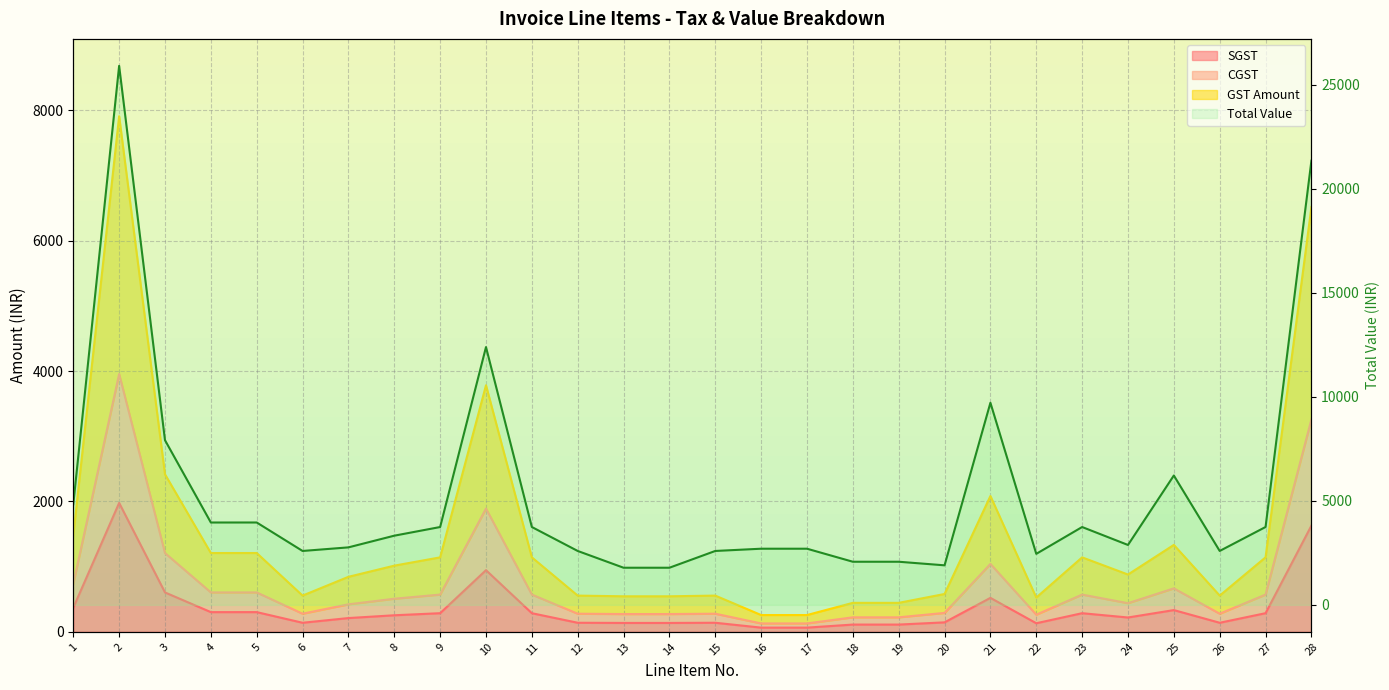

Reading right to left, what are all the values shown in this chart?

SGST: 1628.9	285.6	138.9	333.2	219.7	285.5	131.4	520.6	145.0	111.1	111.1	64.3	64.3	138.8	136.2	136.2	138.8	285.6	945.4	285.5	253.7	210.9	138.8	302.1	302.0	603.9	1976.9	369.0
CGST: 3257.8	571.1	277.7	666.5	439.3	571.0	262.8	1041.3	290.0	222.2	222.2	128.6	128.6	277.7	272.4	272.4	277.7	571.1	1890.7	571.0	507.4	421.7	277.7	604.3	604.1	1207.8	3953.9	738.0
GST Amount: 6515.6	1142.3	555.4	1333.0	878.6	1141.9	525.6	2082.6	580.1	444.3	444.3	257.1	257.1	555.4	544.8	544.8	555.4	1142.2	3781.4	1141.9	1014.8	843.4	555.4	1208.5	1208.2	2415.6	7907.8	1476.0
Total Value: 21357.0	3744.0	2592.0	6220.8	2880.0	3743.0	2452.8	9718.5	1901.3	2073.6	2073.6	2700.0	2700.0	2591.8	1785.6	1785.6	2591.8	3744.0	12396.0	3743.0	3326.4	2764.6	2592.0	3961.0	3960.0	7918.0	25920.0	4838.4